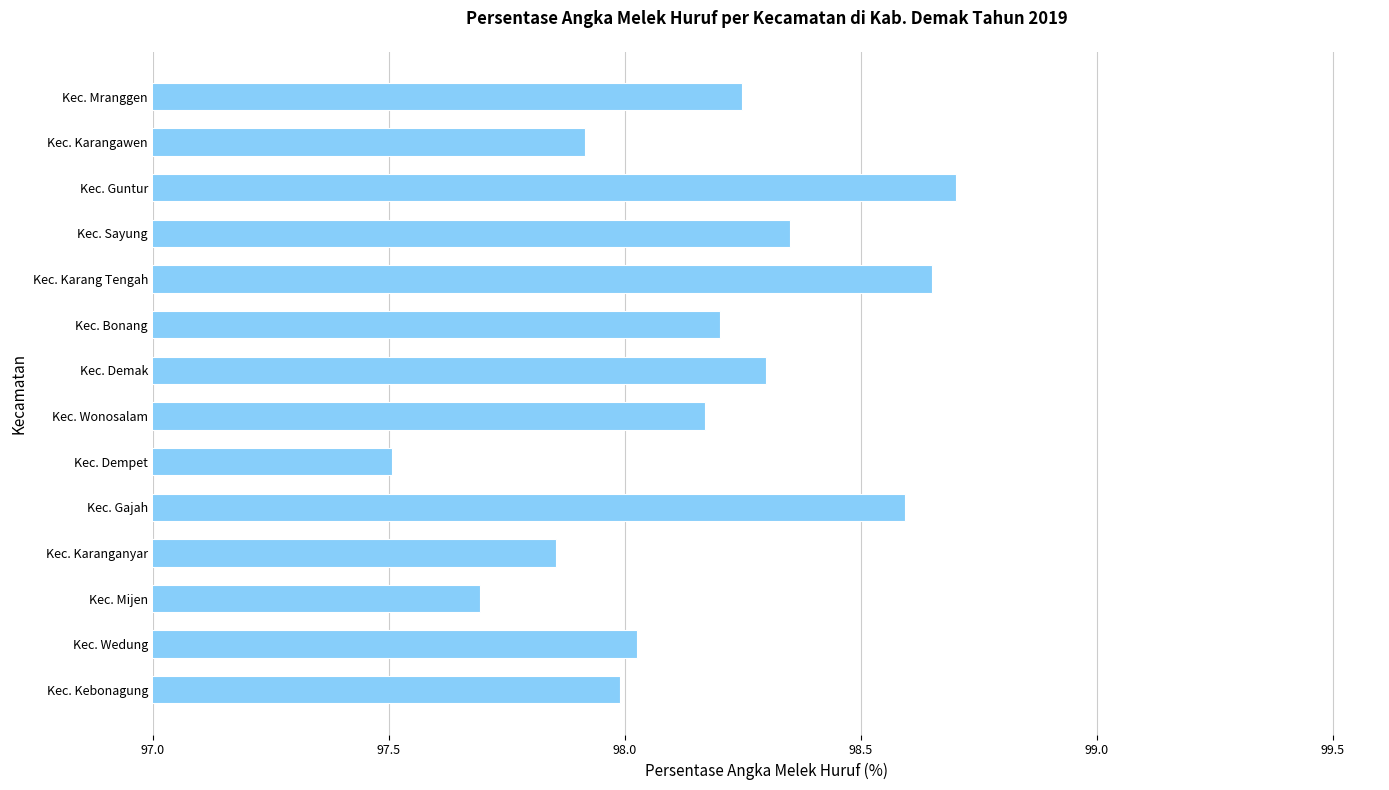

Does the chart contain any negative values?

No